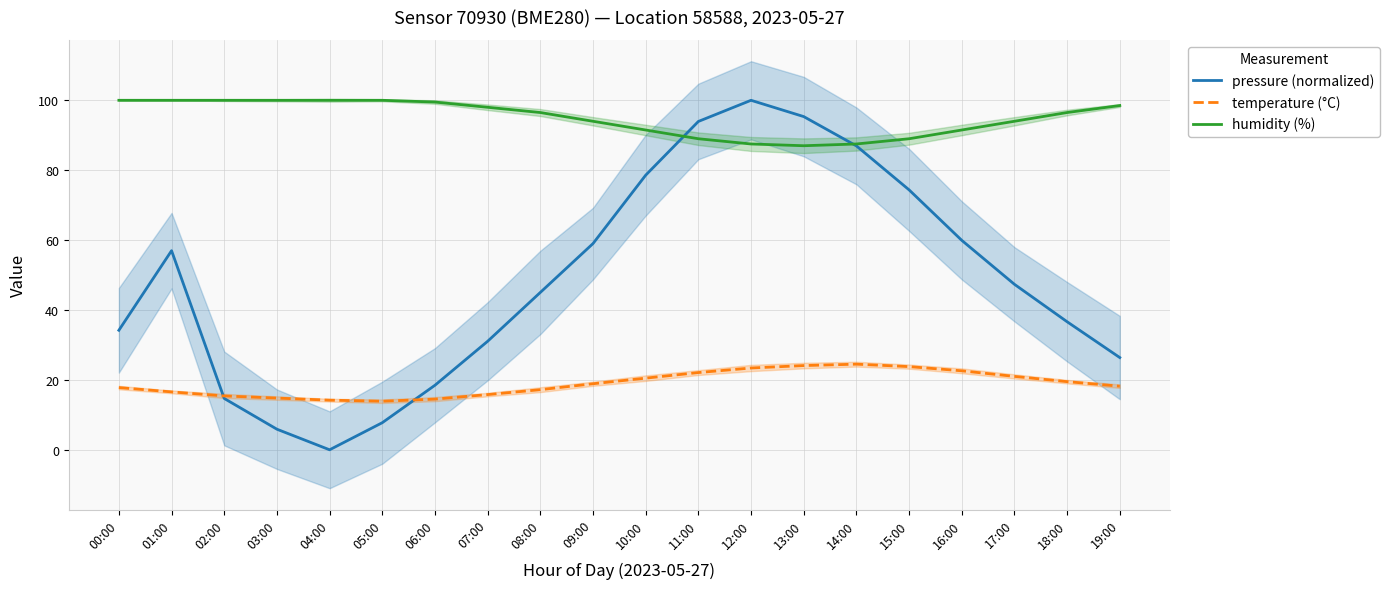

Where does the temperature (°C) series first go above 18?

09:00